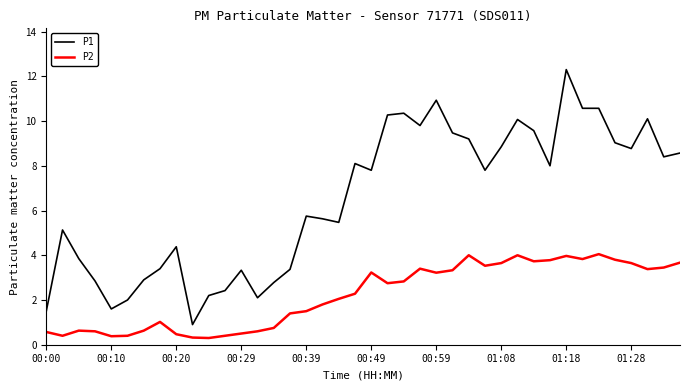

What is the minimum value shown in the chart?

0.3